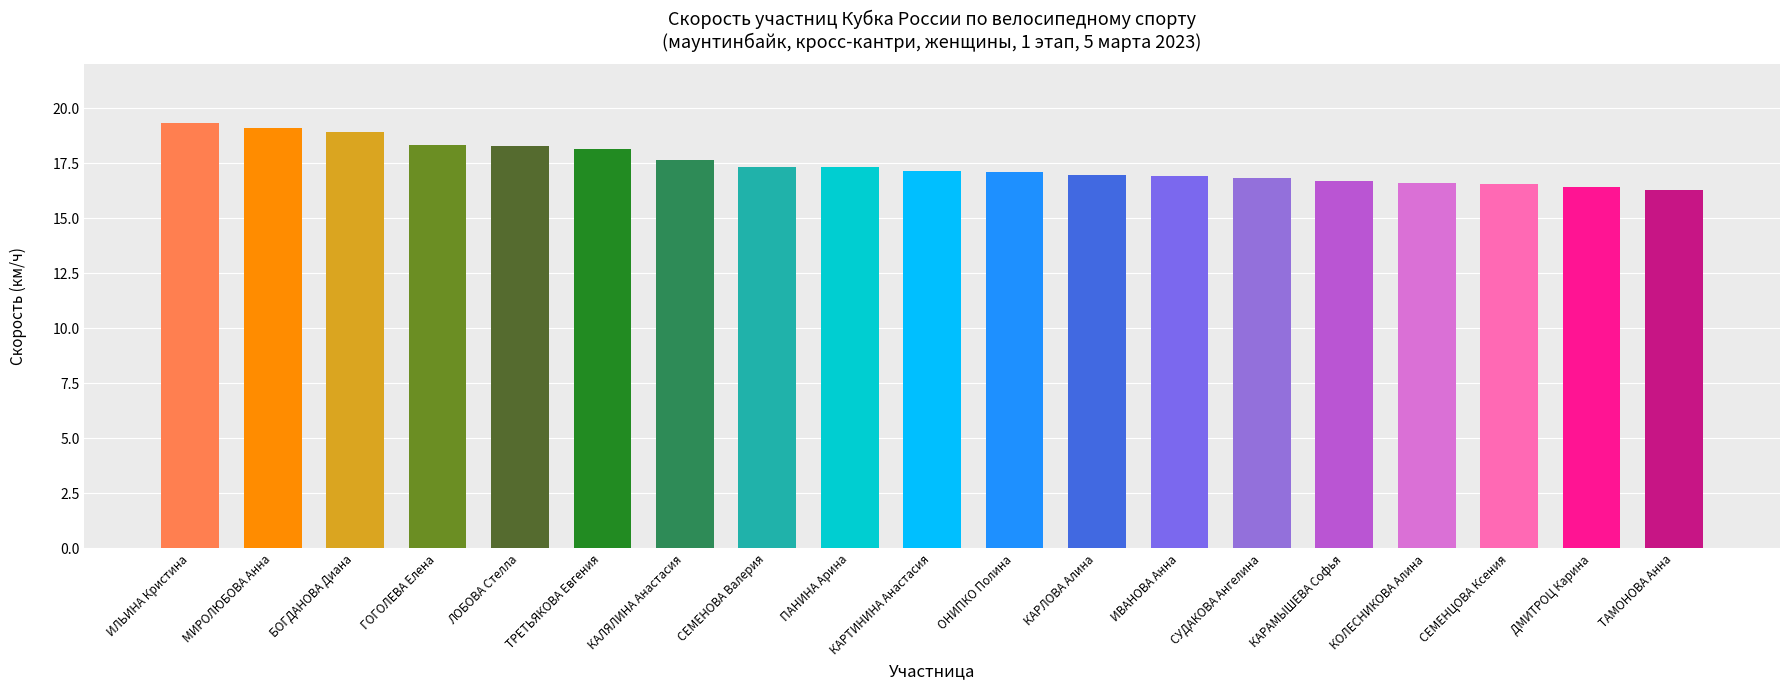

Is it true that the value at КАРТИНИНА Анастасия is 17.1?

True